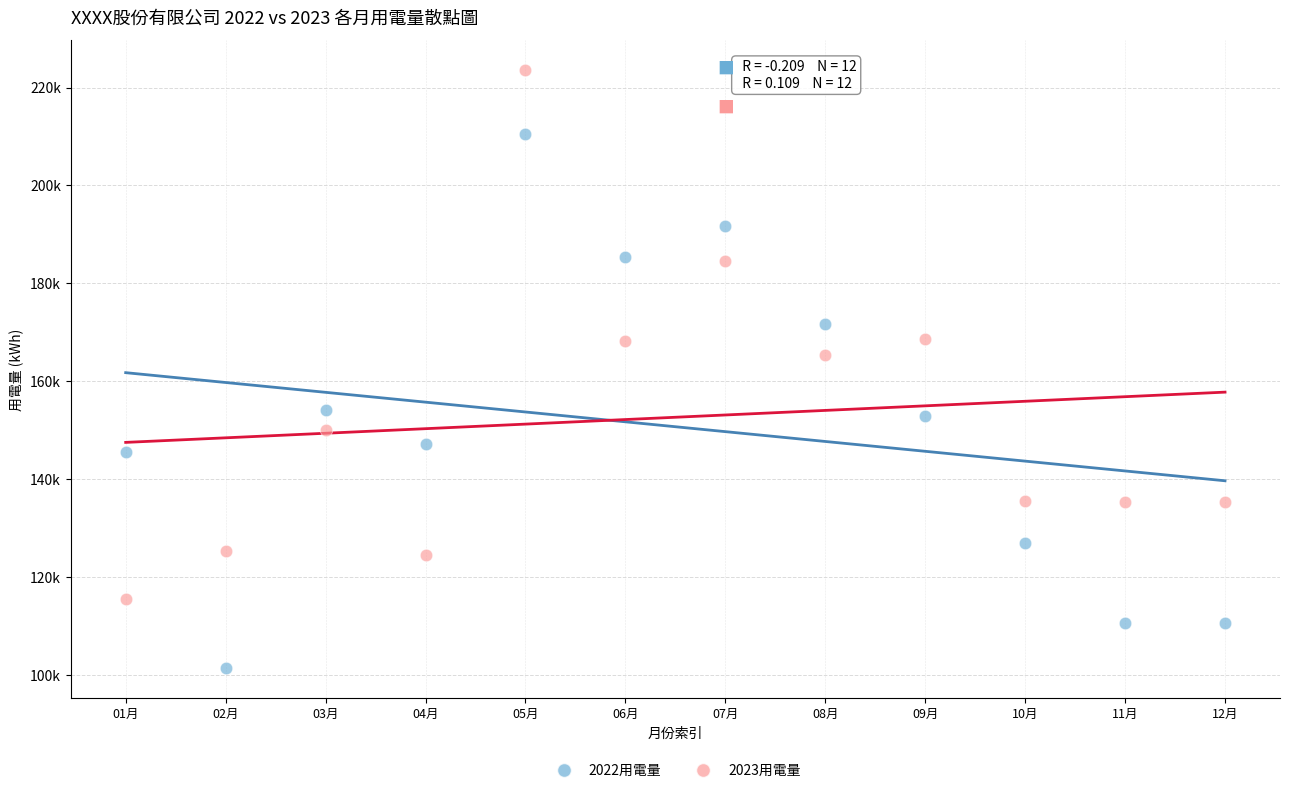

Which series reaches the minimum Y coordinate?

2022用電量